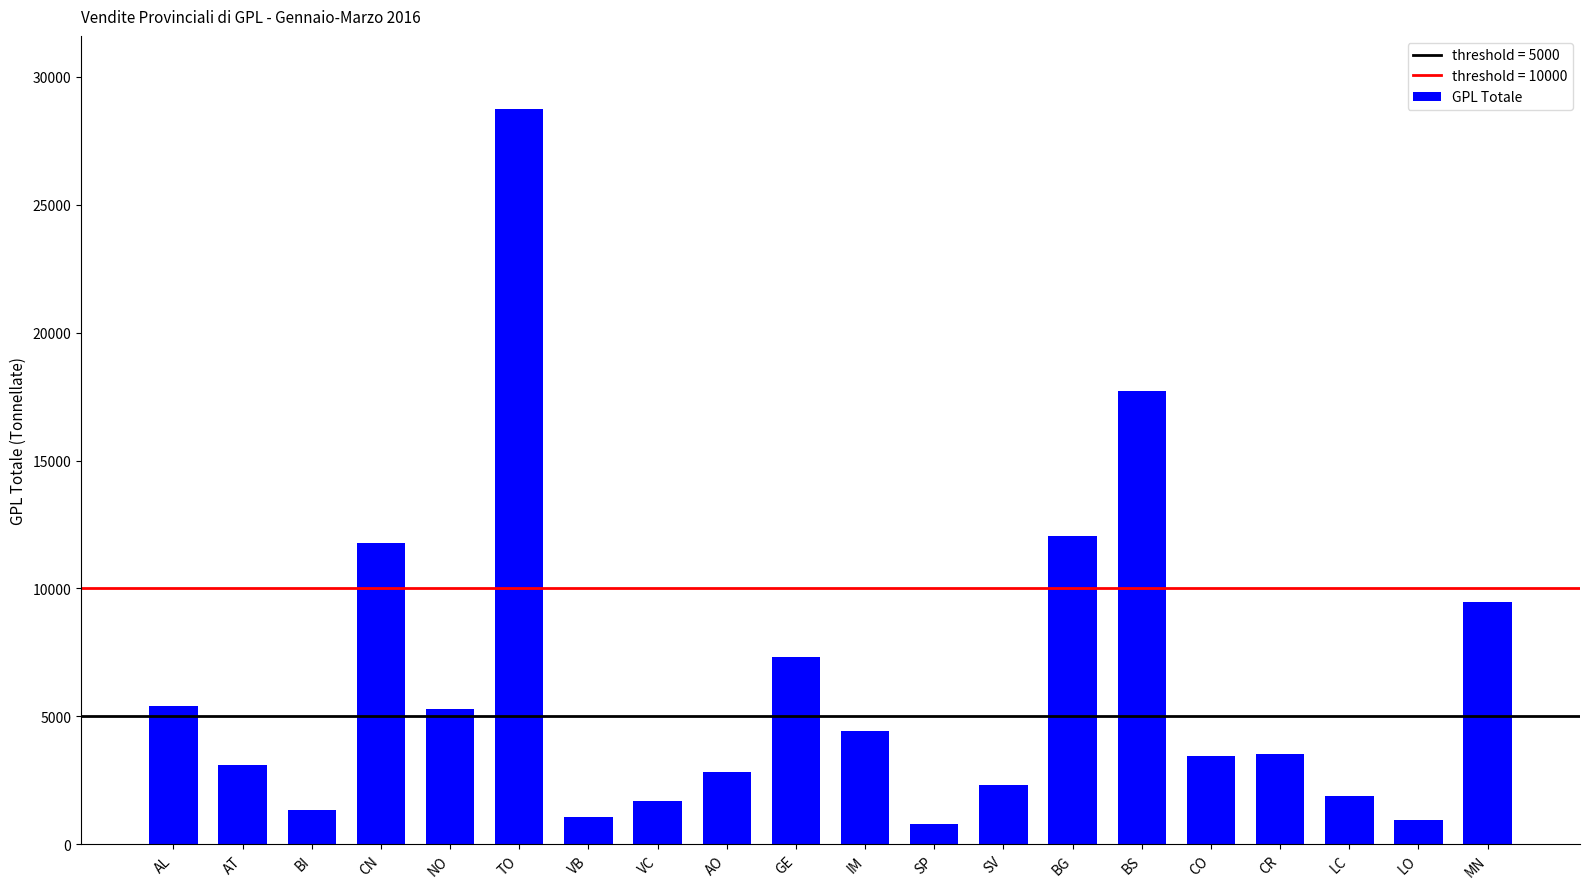

What is the difference between the maximum and minimum values?

27934